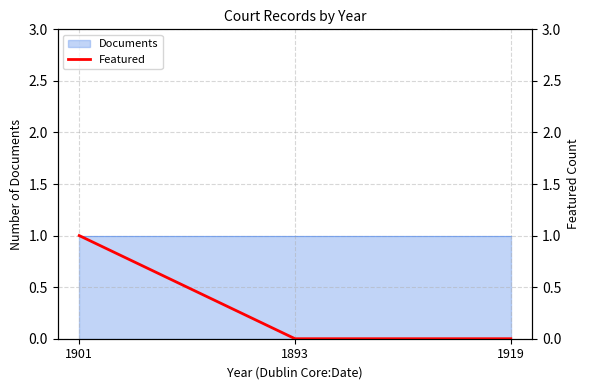

Rank the categories by value from lowest to highest.

1893, 1919, 1901